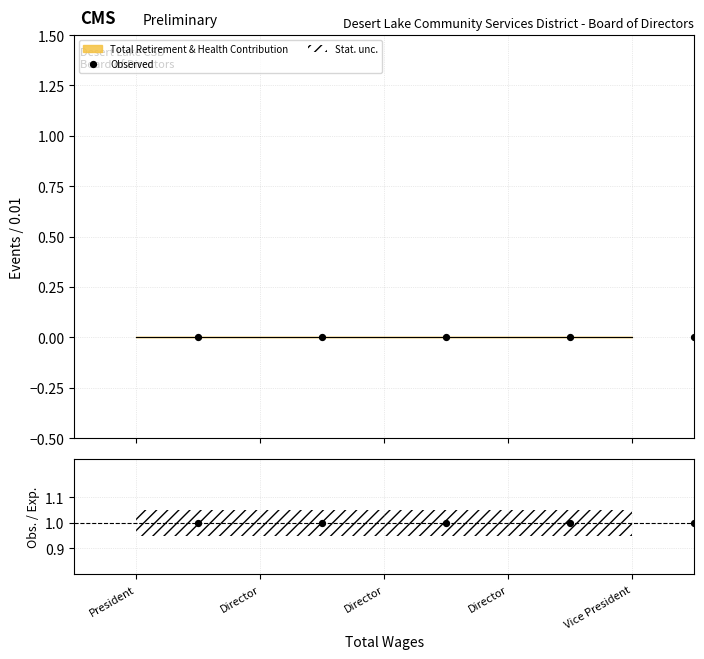

Is the value of Obs. / Exp. at President greater than the value of Observed at Director?

Yes